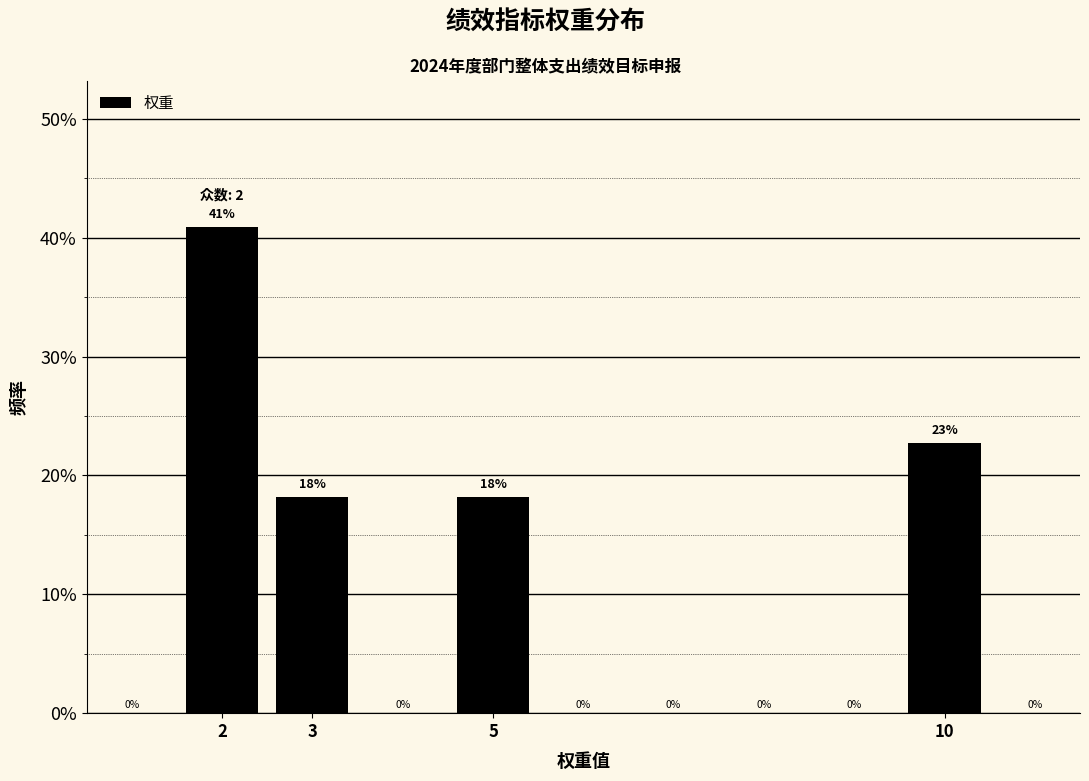

How many bars are there in total?

4